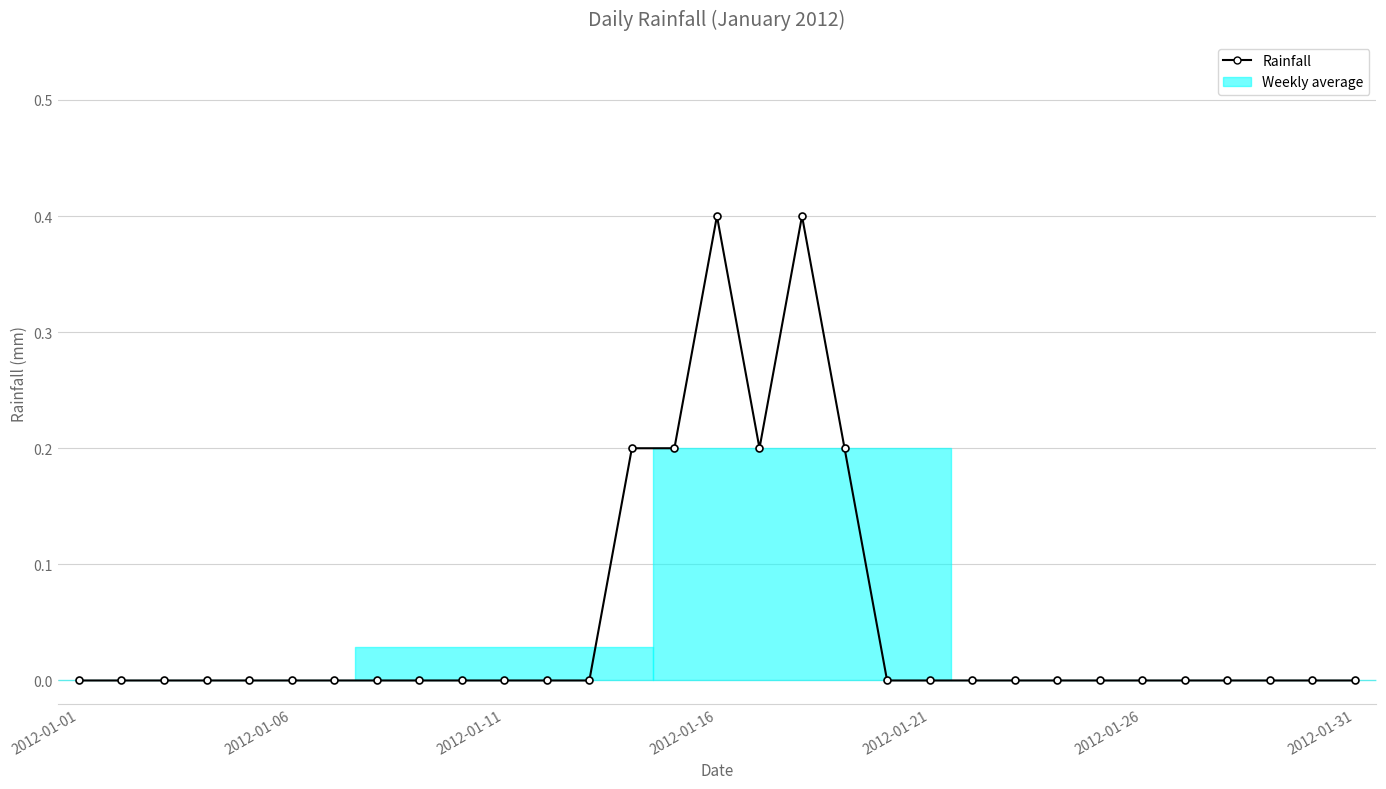

Which label corresponds to the smallest value in the chart?

2012-01-01